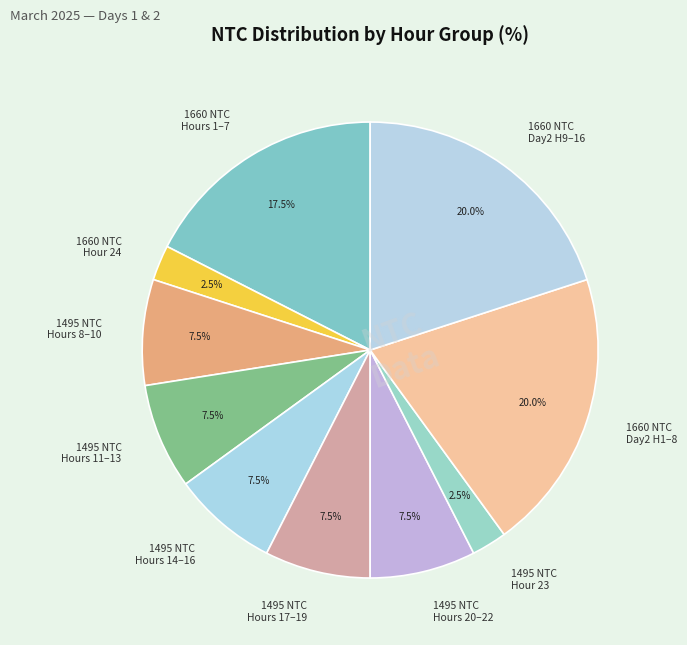

What portion of the pie excludes 1660 NTC Day2 H9–16?

80.0%